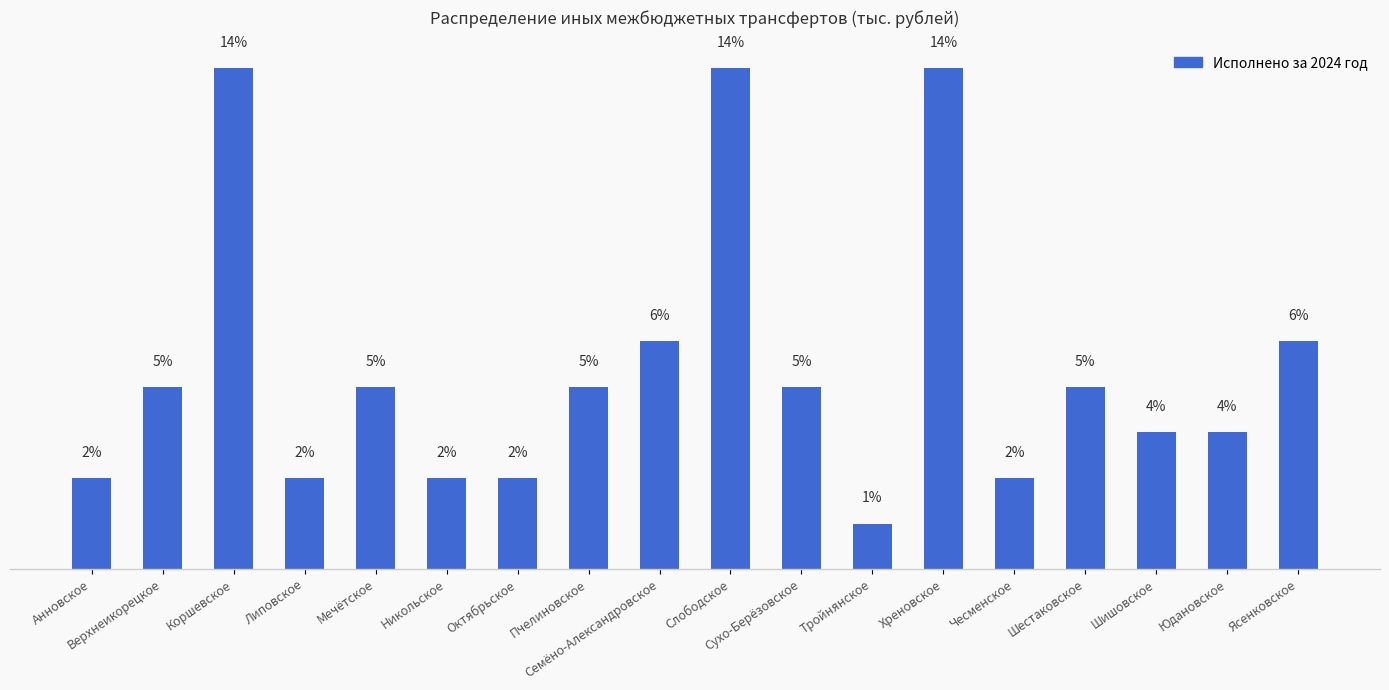

Between Верхнеикорецкое and Шишовское, which is larger?

Верхнеикорецкое